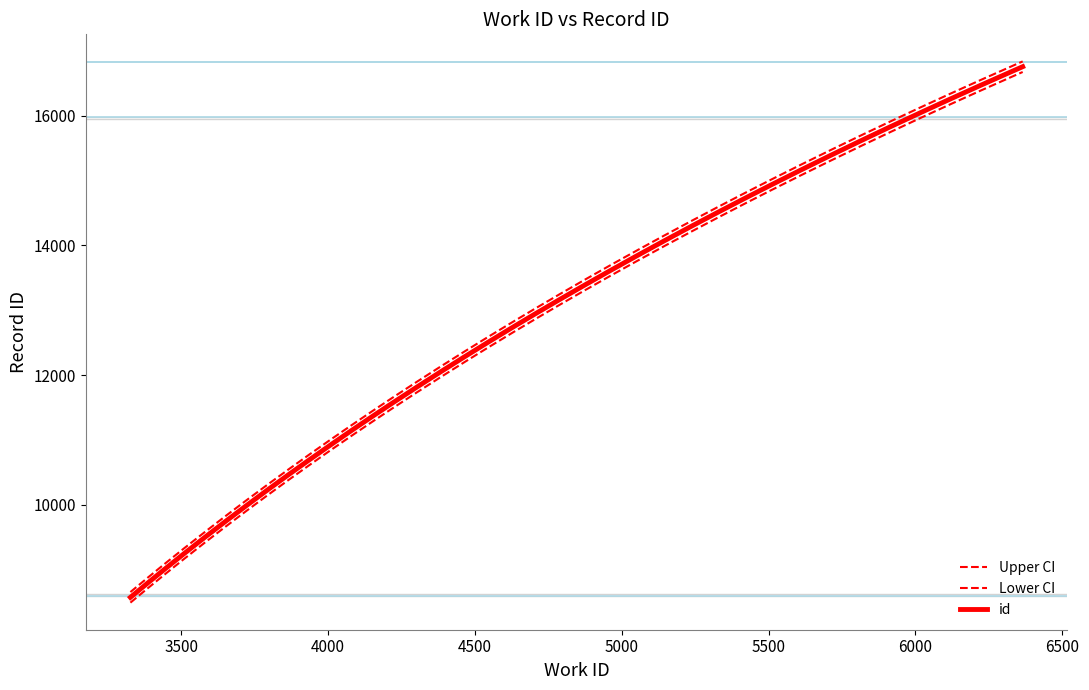

Which label corresponds to the largest value in the chart?

6365